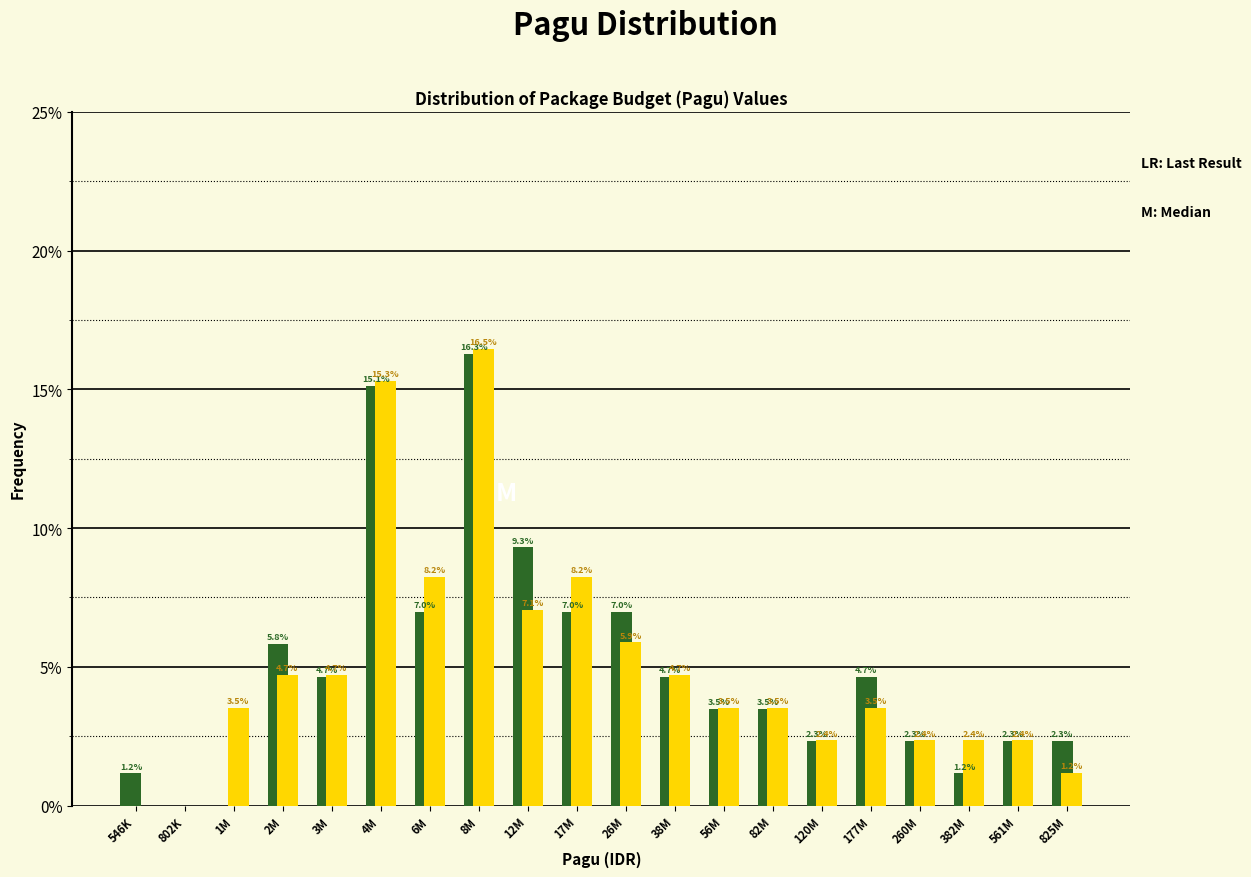

What is the total value across all series at 12M?

16.4